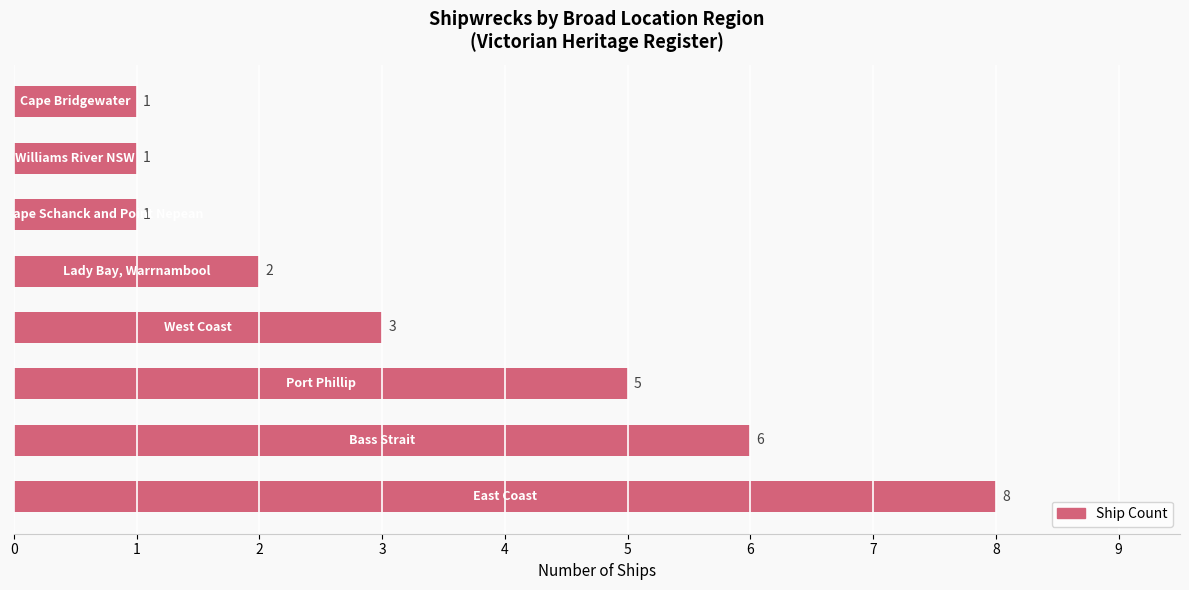

How many categories are shown in the chart?

8